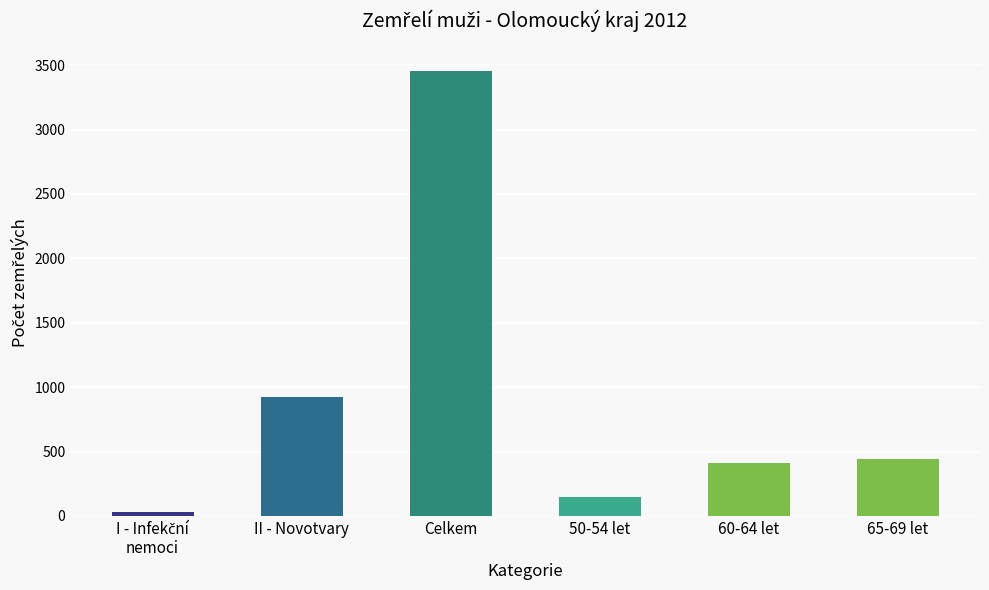

Which category has the highest value across all series?

Celkem